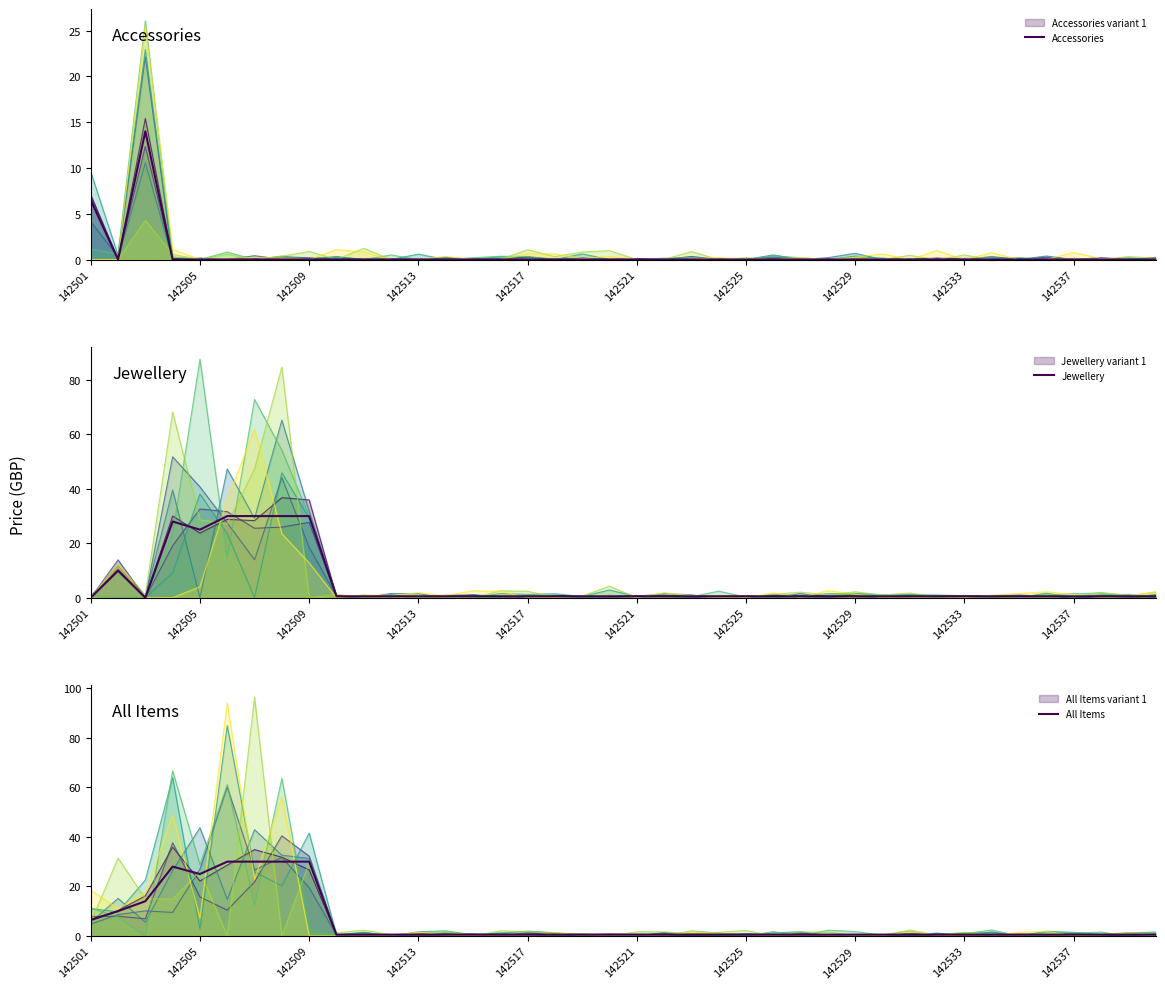

Between 142513 and 34, which series saw the biggest shift?

Jewellery